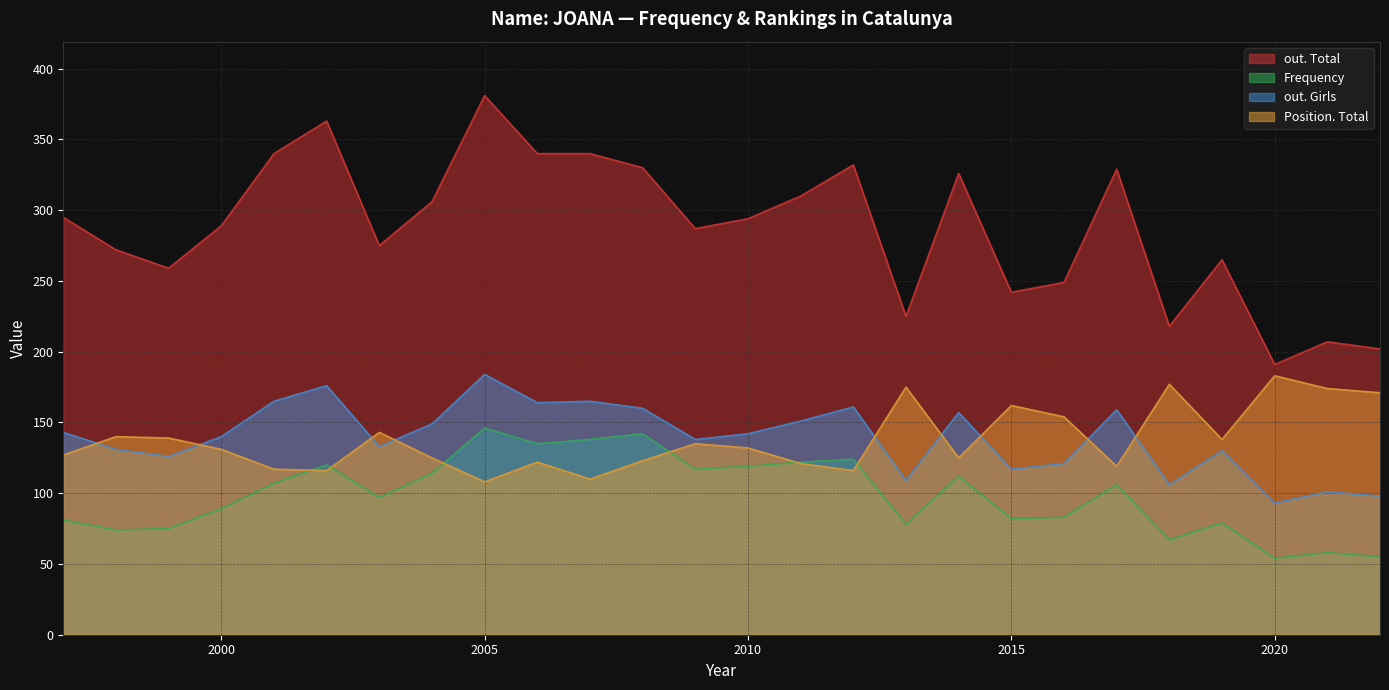

What is the spread (max minus min) of values at 2008?

207